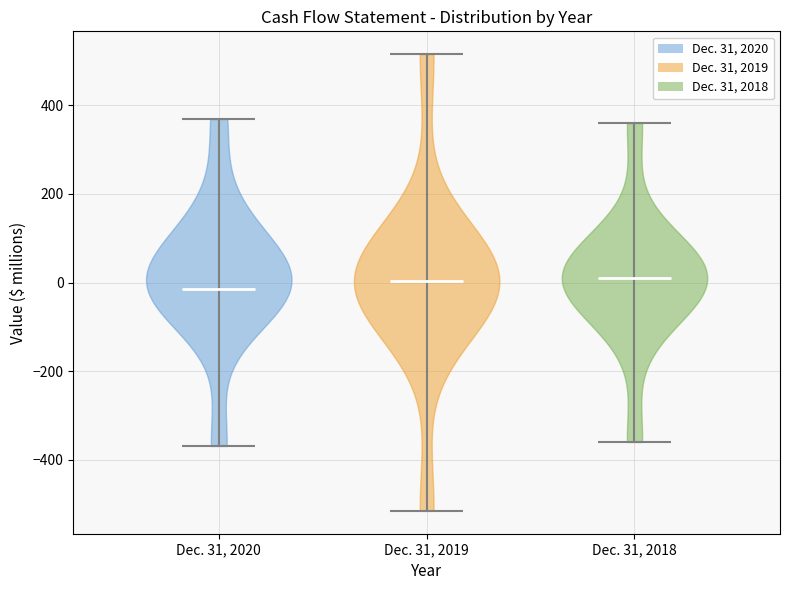

Reading left to right, read every violin against the y-axis: where its median line is, and the lowest and highest points it reaches. The values are not printed on the chart, so give them approximately, as read against the axis.

Dec. 31, 2020: median line -20, lowest point -360, highest point 360
Dec. 31, 2019: median line 0, lowest point -520, highest point 520
Dec. 31, 2018: median line 0, lowest point -360, highest point 360